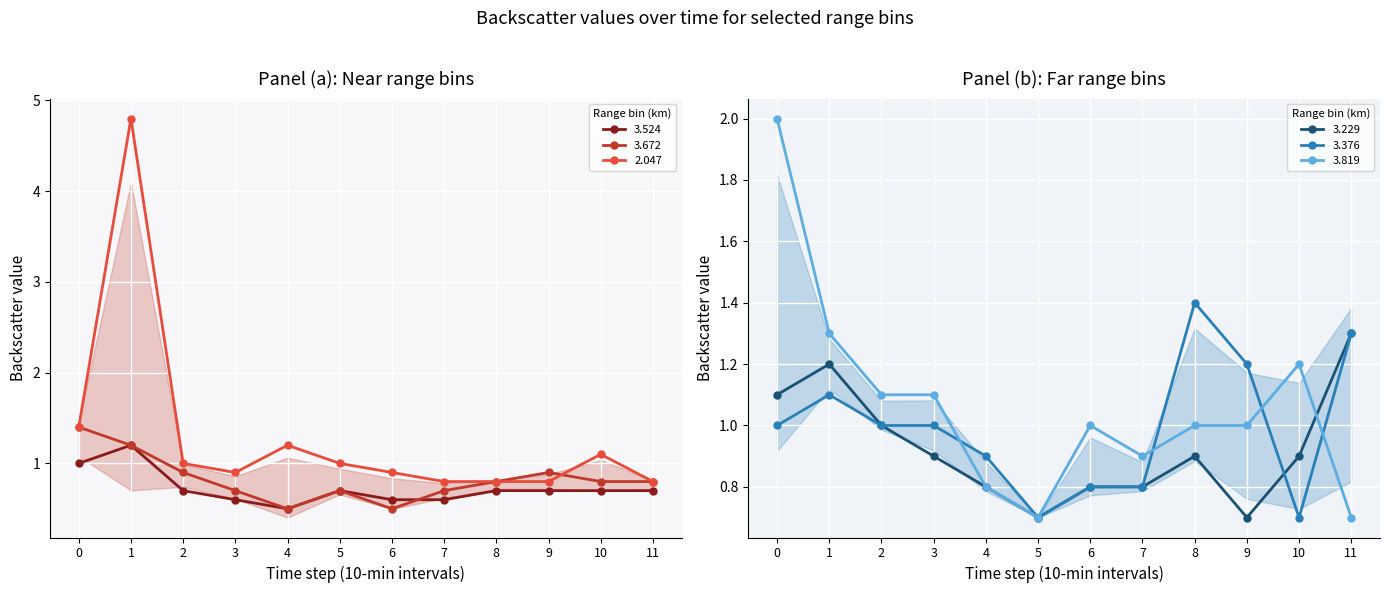

How many times do   2.047 and   3.376 cross each other?

3